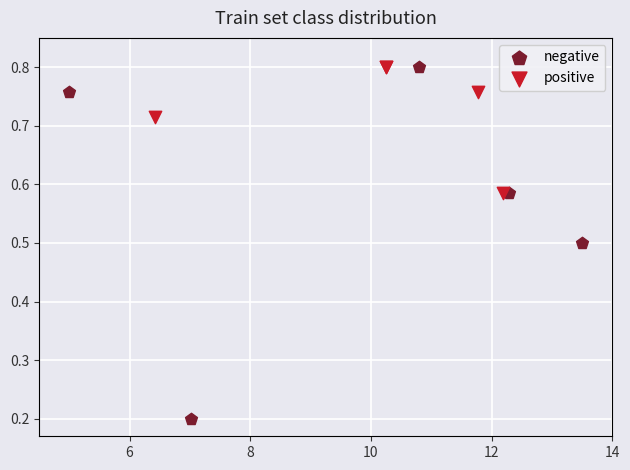

Which series has the largest Y range (max minus min)?

negative